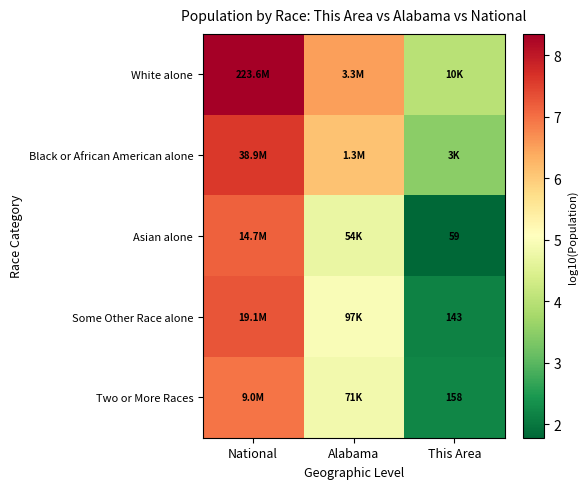

Is the value of Asian alone at This Area greater than the value of Two or More Races at This Area?

No